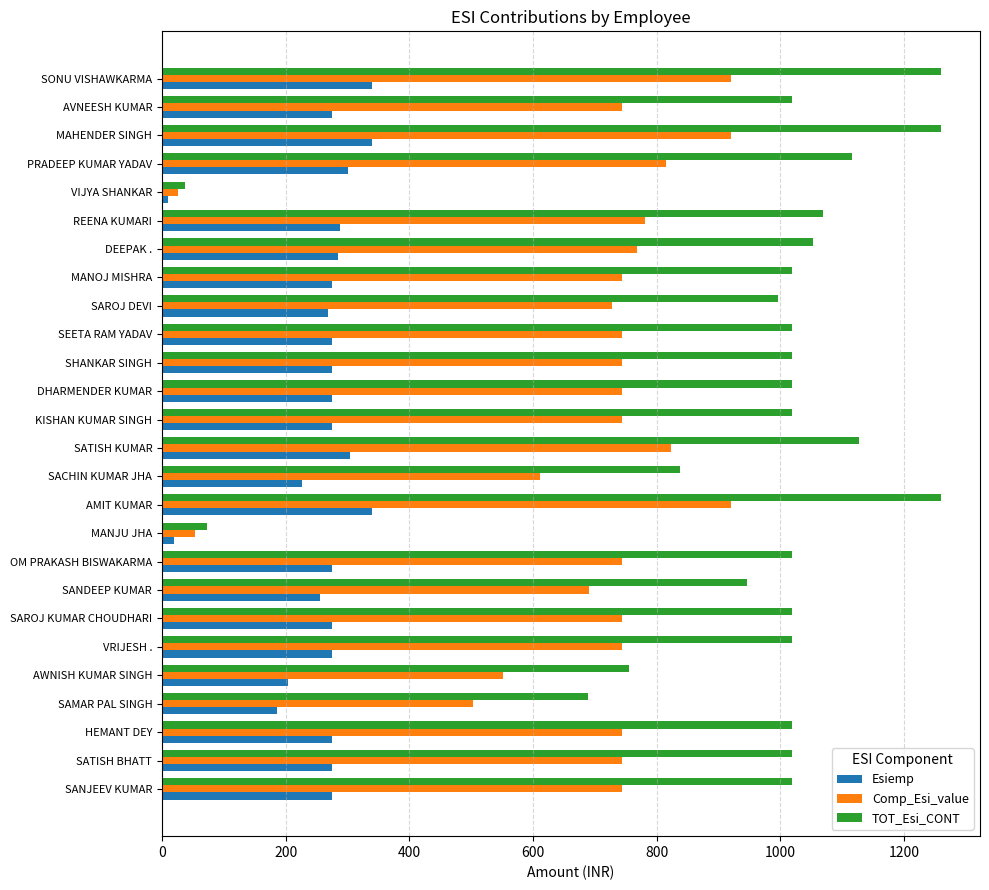

List the series in order of their overall mean, highest first.

TOT_Esi_CONT, Comp_Esi_value, Esiemp